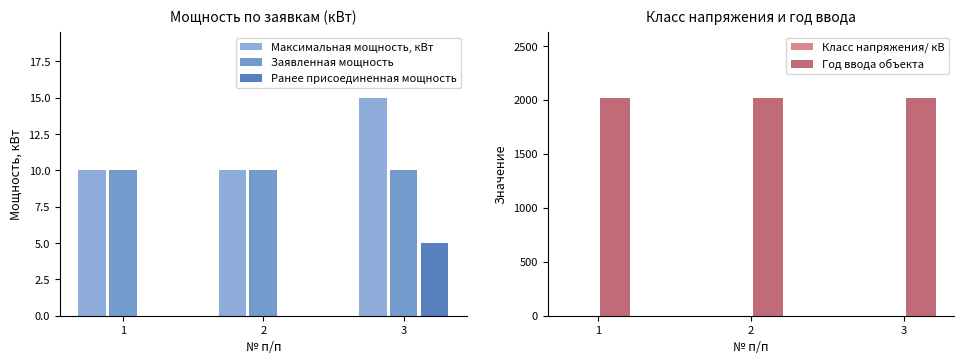

Is it true that Ранее присоединенная мощность equals 0.0 at 1?

True